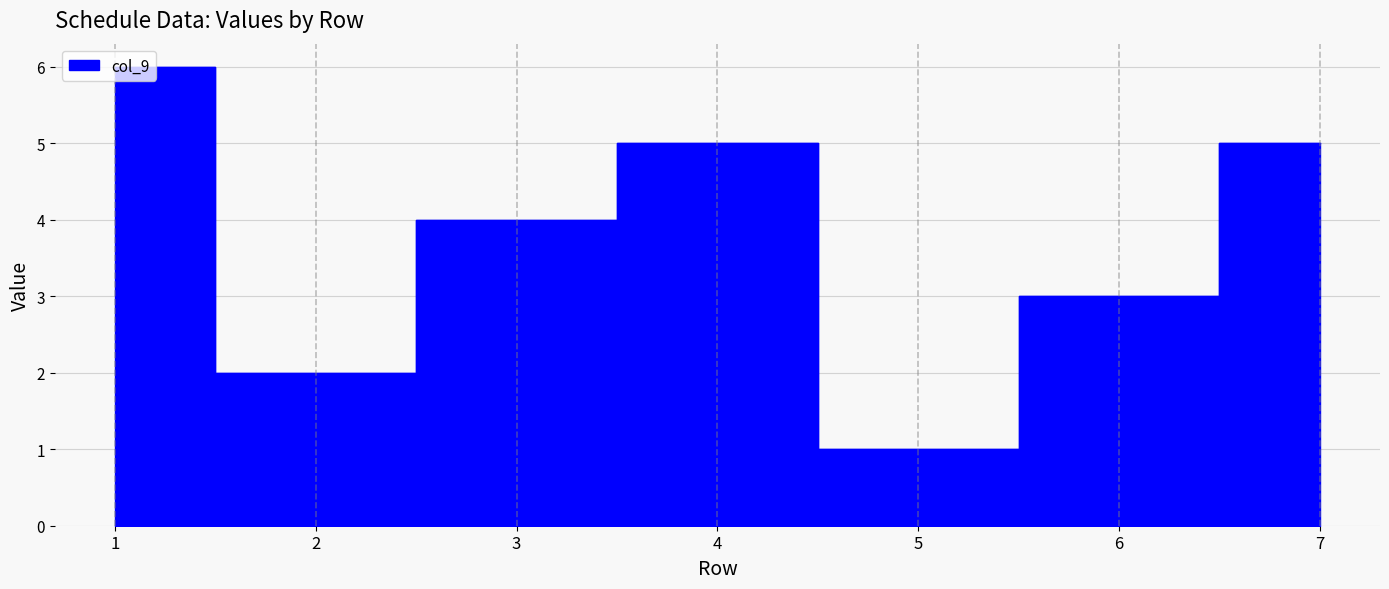

List the labels in order of value, largest first.

1, 4, 7, 3, 6, 2, 5